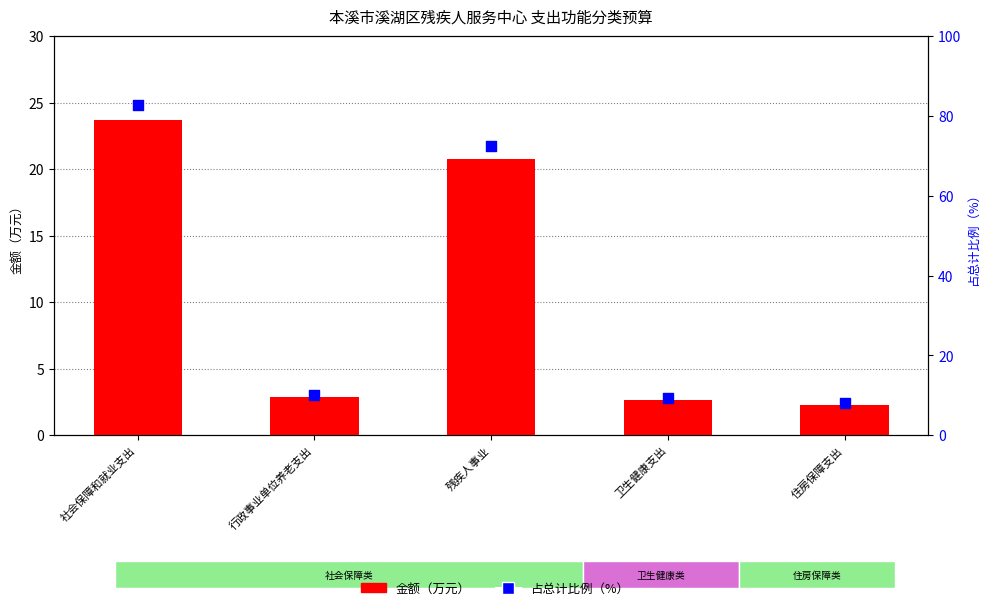

Which series has the largest Y range (max minus min)?

占总计比例（%）